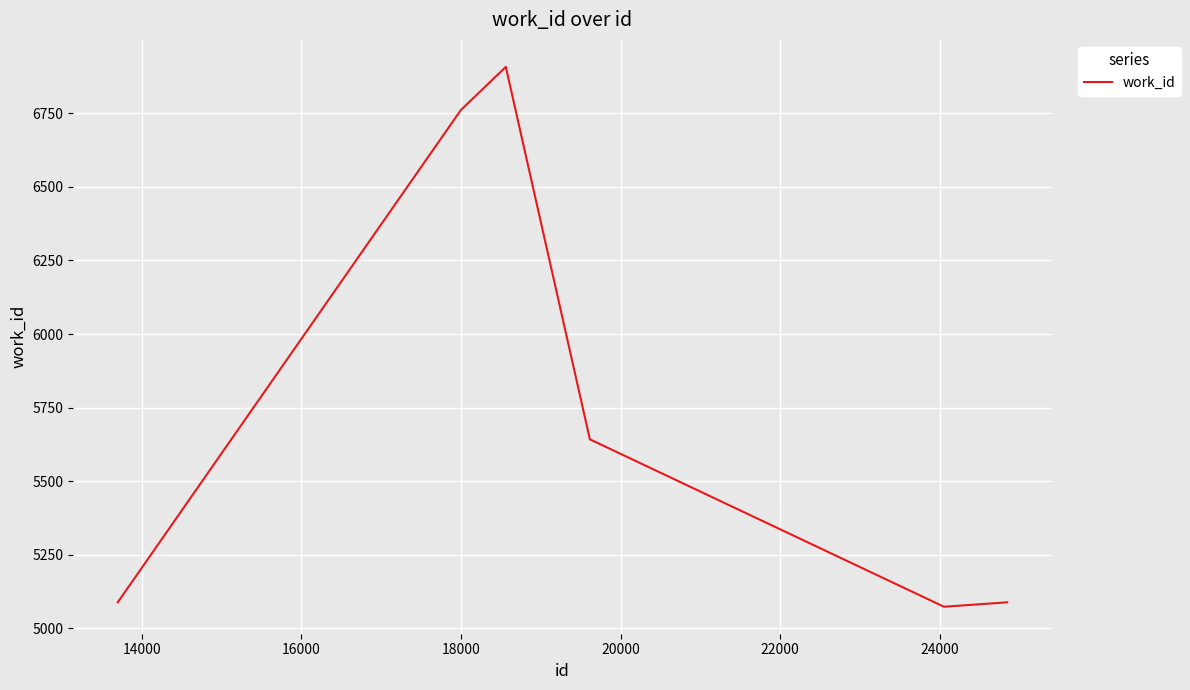

What is the difference between the second highest and minimum values?

1688